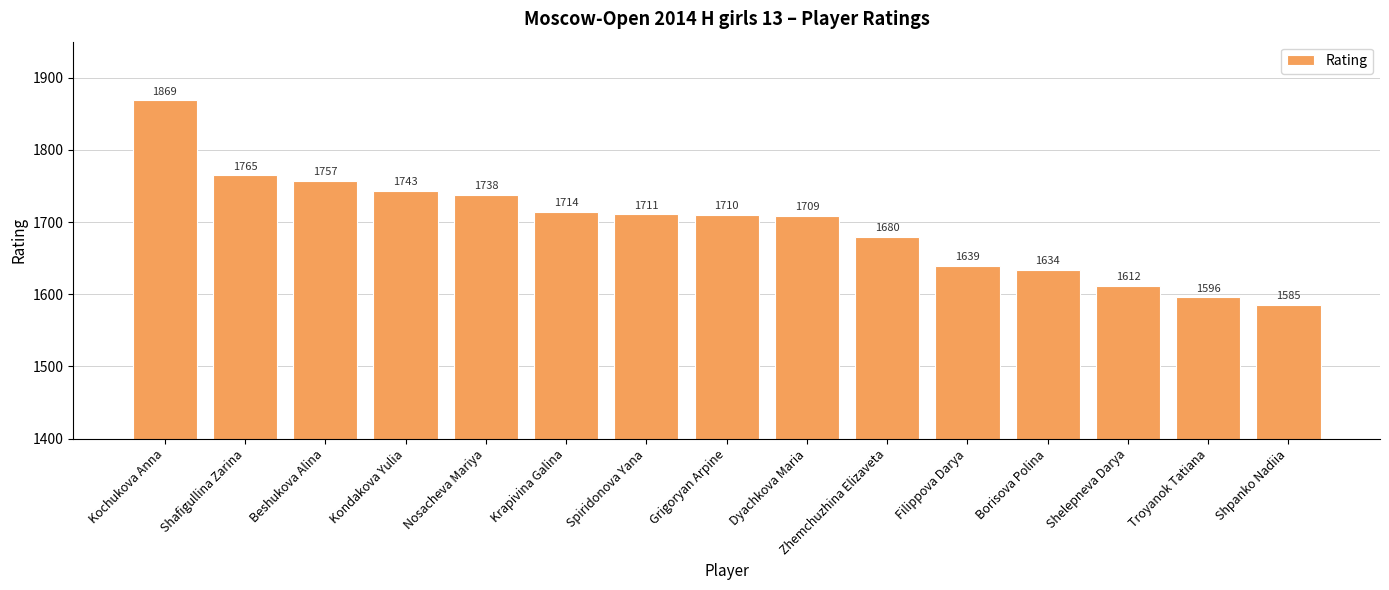

What is the approximate value at Borisova Polina, to the nearest 10?

1630